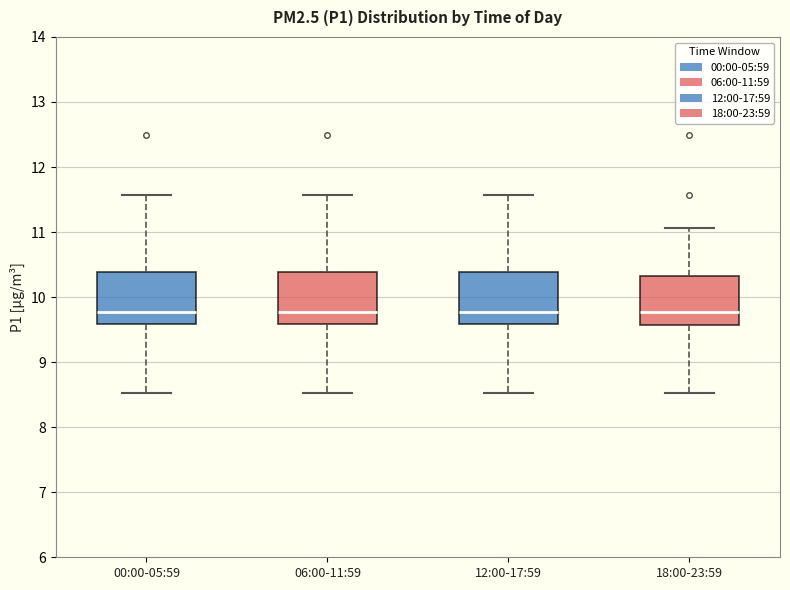

Reading left to right, transcribe this box plot: for each box, give where its median line is, the range the box spans, and where its two whiskers end, as read against the y-axis. The values are not printed on the chart, so give them approximately, as read against the axis.

00:00-05:59: median 9.8, box 9.6 to 10.4, whiskers 8.5 to 11.6
06:00-11:59: median 9.8, box 9.6 to 10.4, whiskers 8.5 to 11.6
12:00-17:59: median 9.8, box 9.6 to 10.4, whiskers 8.5 to 11.6
18:00-23:59: median 9.8, box 9.6 to 10.3, whiskers 8.5 to 11.1